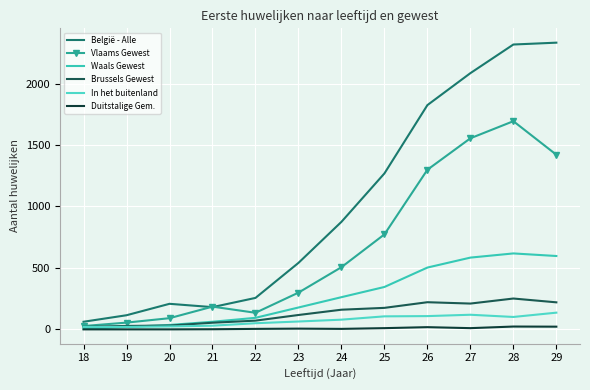

Rank the series at 21 from lowest to highest value.

Duitstalige Gem., In het buitenland, Brussels Gewest, Waals Gewest, België - Alle, Vlaams Gewest